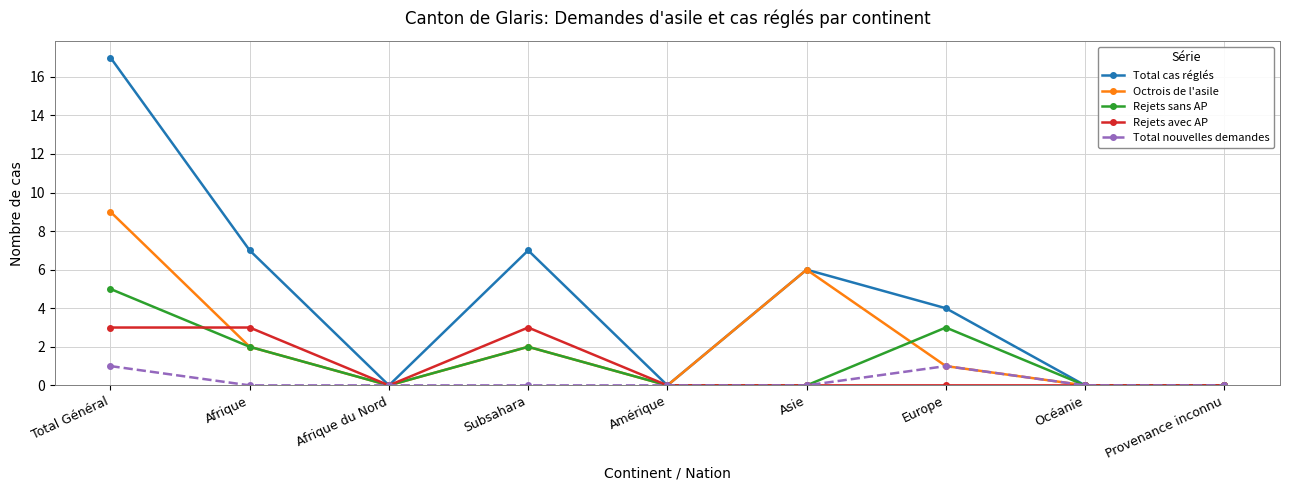

The Total cas réglés series shows 7 at Afrique. True or false?

True